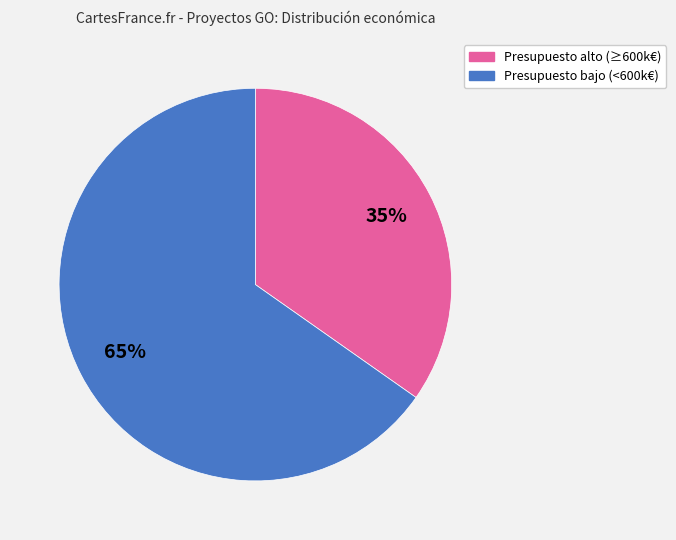

Is there a majority slice in this chart?

Yes